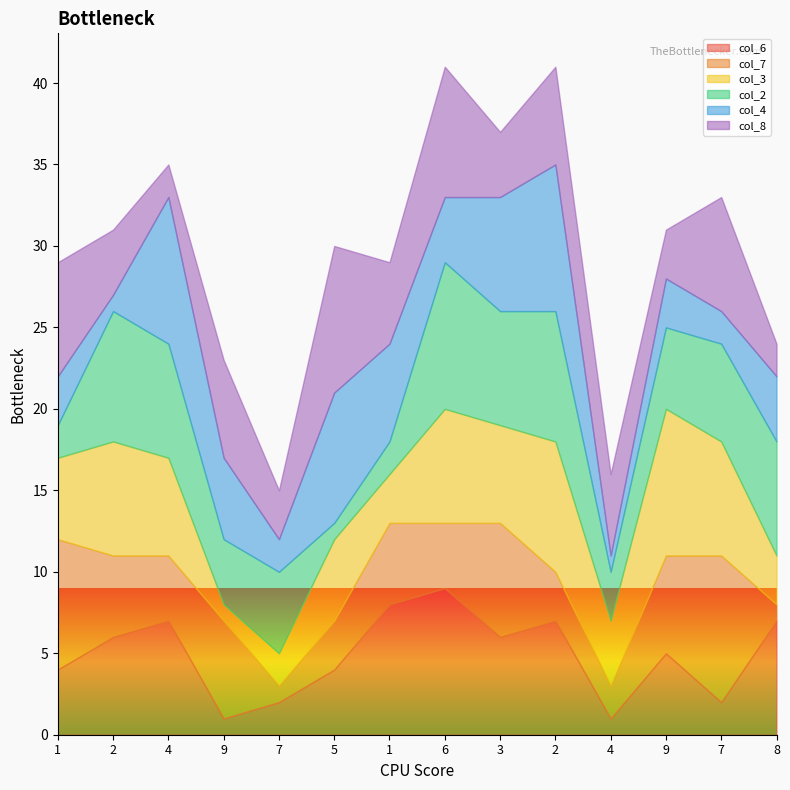

Which series changed the most between 5 and 8?

col_8